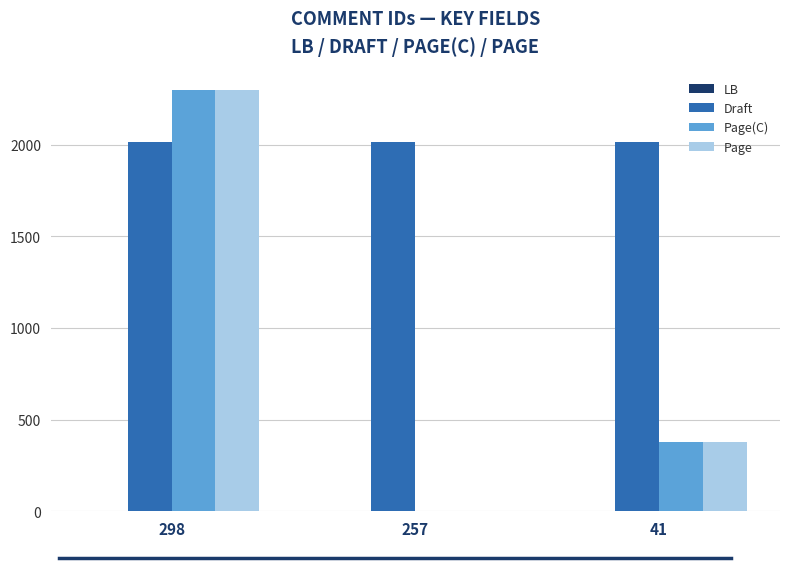

What is the sum of the Page values at 257 and 298?

2297